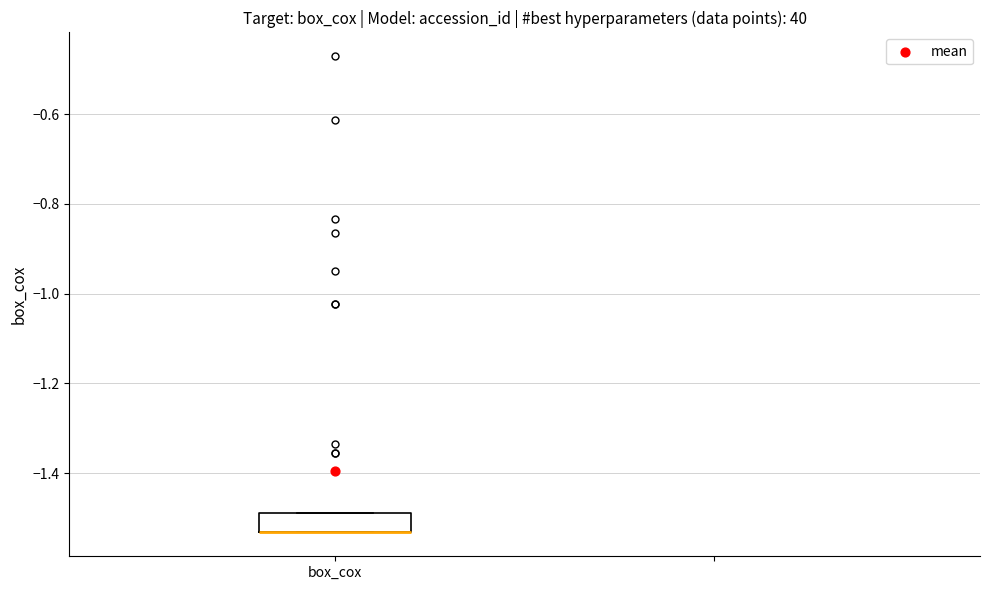

Transcribe this box plot: give where the median line is, the range the box spans, and where the two whiskers end, as read against the y-axis. The values are not printed on the chart, so give them approximately, as read against the axis.

median -1.54 (drawn on the box's lower edge), box -1.54 to -1.48, whiskers -1.54 to -1.48